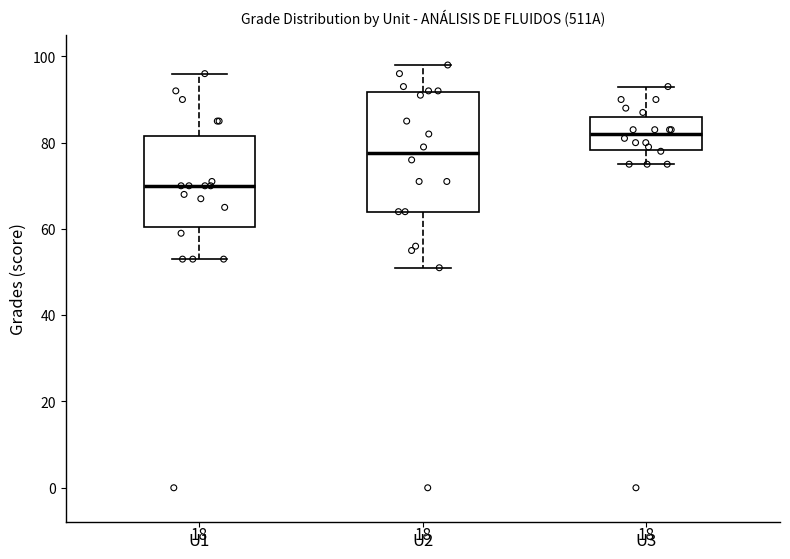

Reading left to right, transcribe this box plot: for each box, give where its median line is, the range the box spans, and where its two whiskers end, as read against the y-axis. The values are not printed on the chart, so give them approximately, as read against the axis.

U1: median 70, box 60 to 82, whiskers 54 to 96
U2: median 78, box 64 to 92, whiskers 52 to 98
U3: median 82, box 78 to 86, whiskers 76 to 94